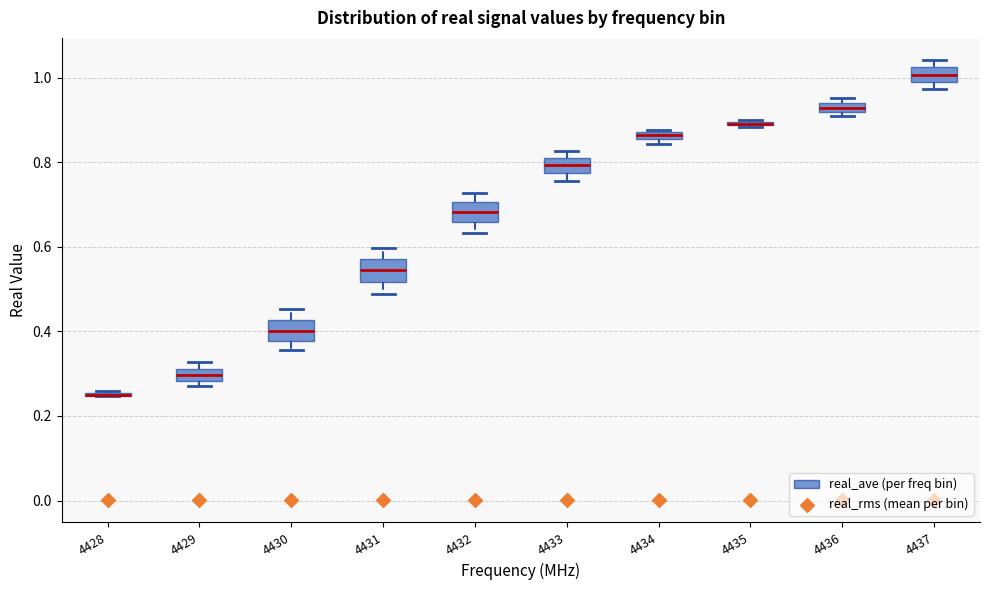

Where does the median line of the box at x = 4437 sit on the y-axis? The values are not printed on the chart, so give them approximately, as read against the axis.

1.00